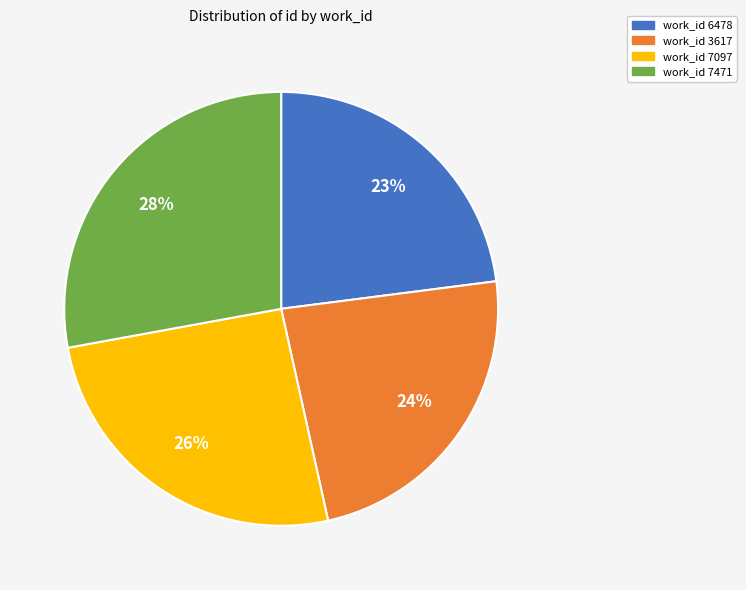

To the nearest percent, what is the difference between the largest and smallest slice percentages?

5%